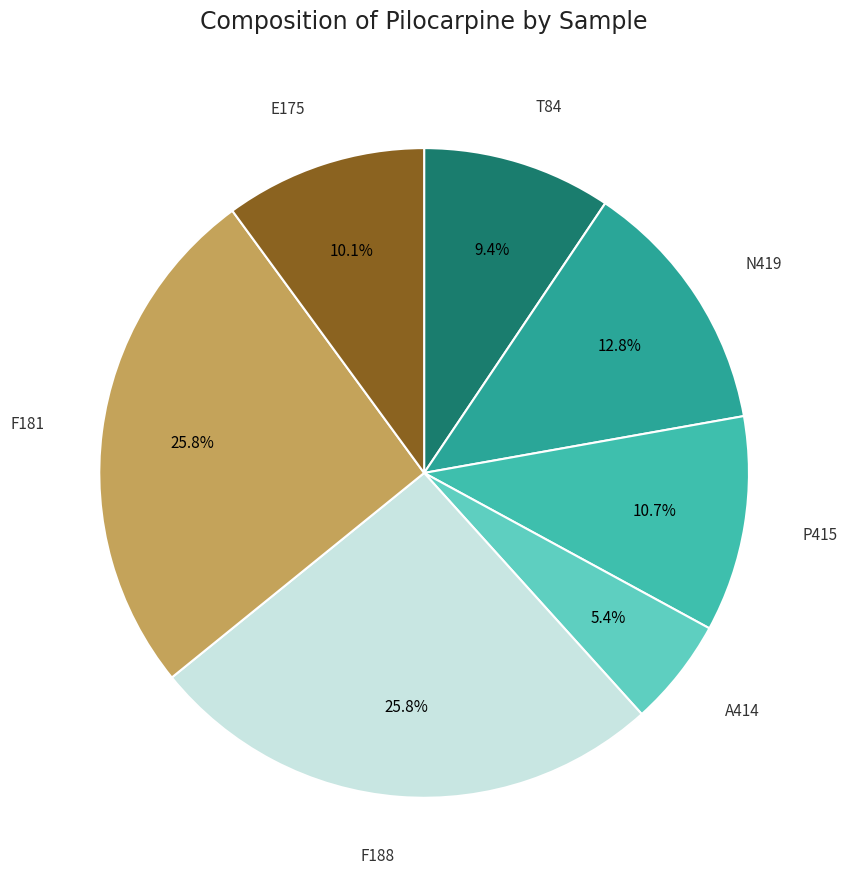

To the nearest percent, what percentage of the pie is T84?

9%